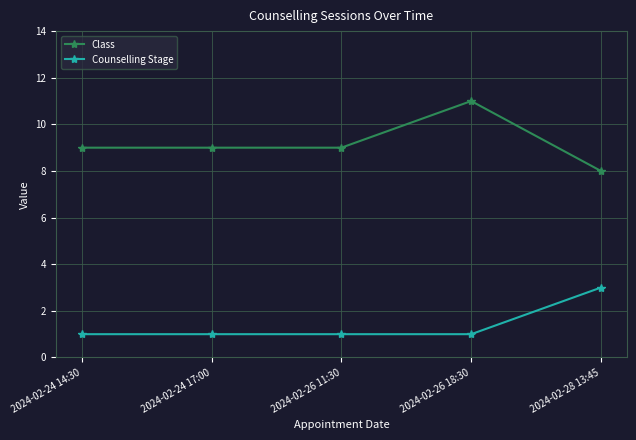

The Counselling Stage series shows 3 at 2024-02-28 13:45. True or false?

True